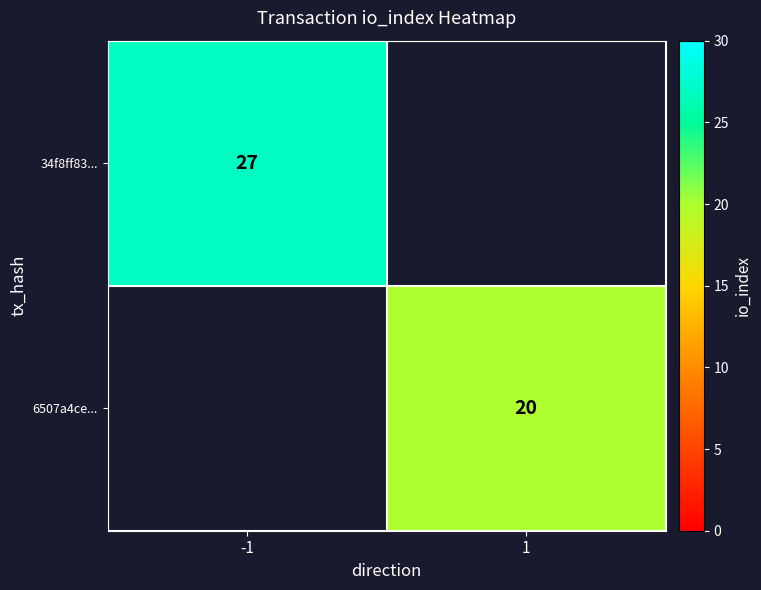

The 6507a4ce... series shows 20 at 1. True or false?

True